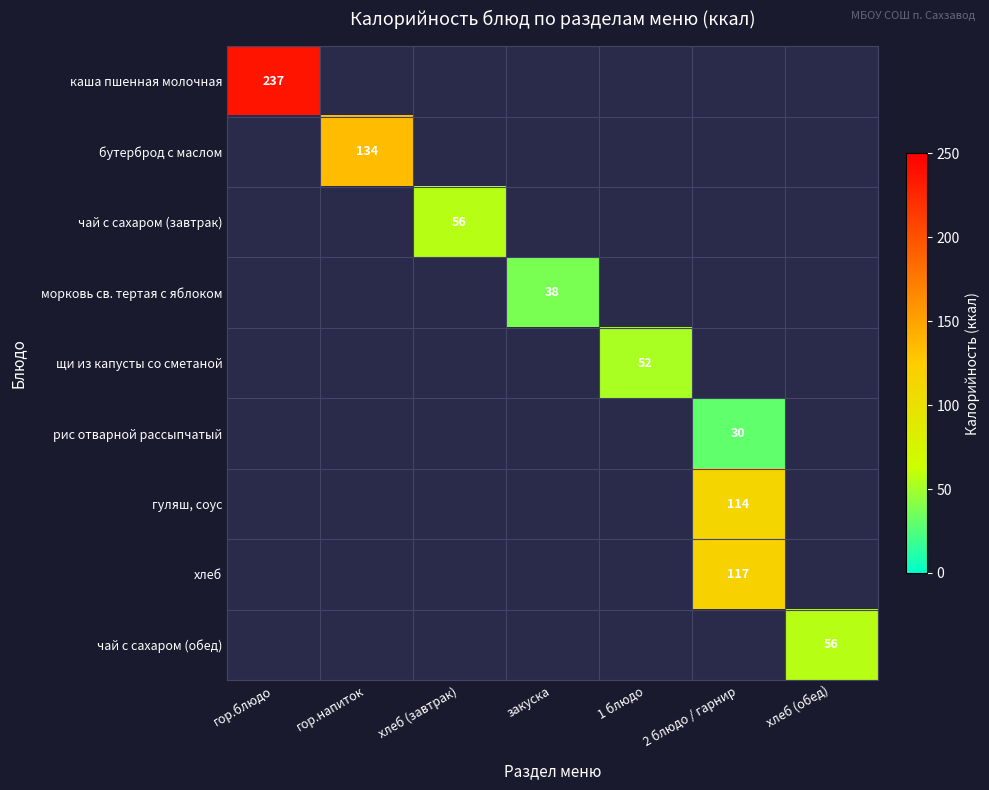

Which has a higher value, гор.напиток or гор.блюдо?

гор.блюдо